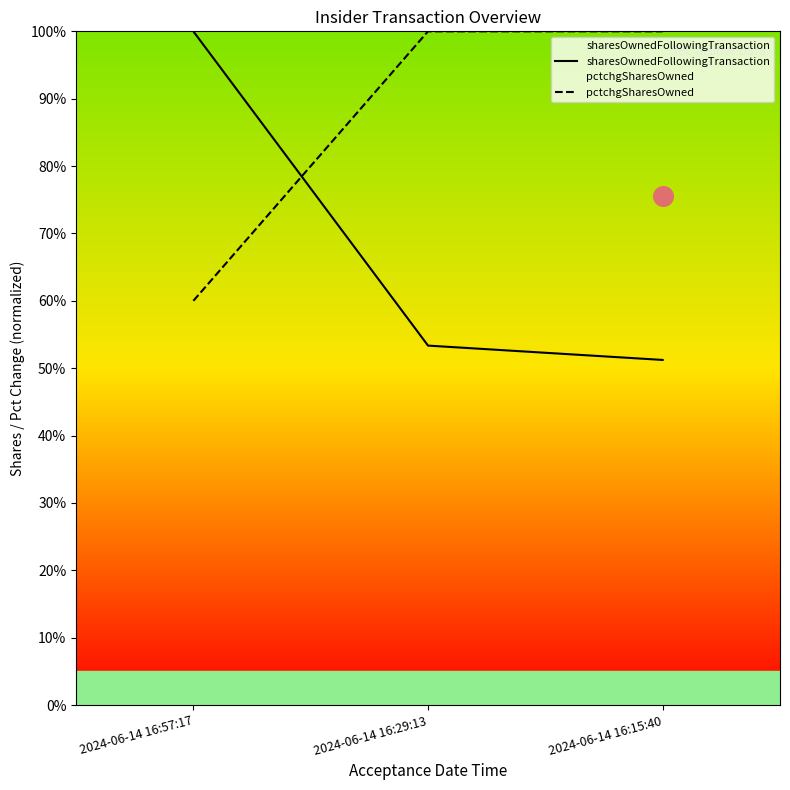

Which series reaches the minimum Y coordinate?

sharesOwnedFollowingTransaction